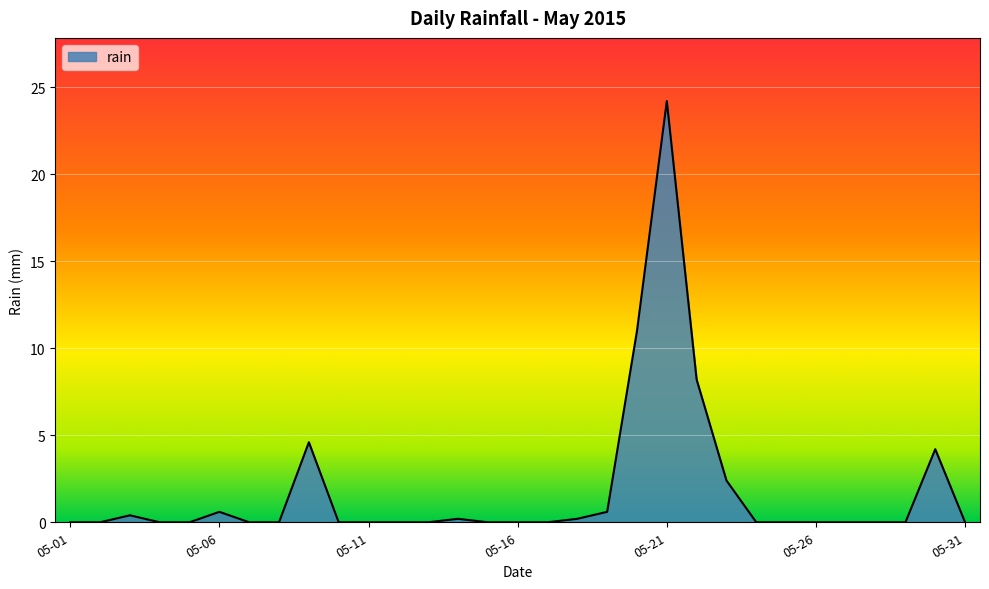

What is the difference between the maximum and minimum values?

24.2